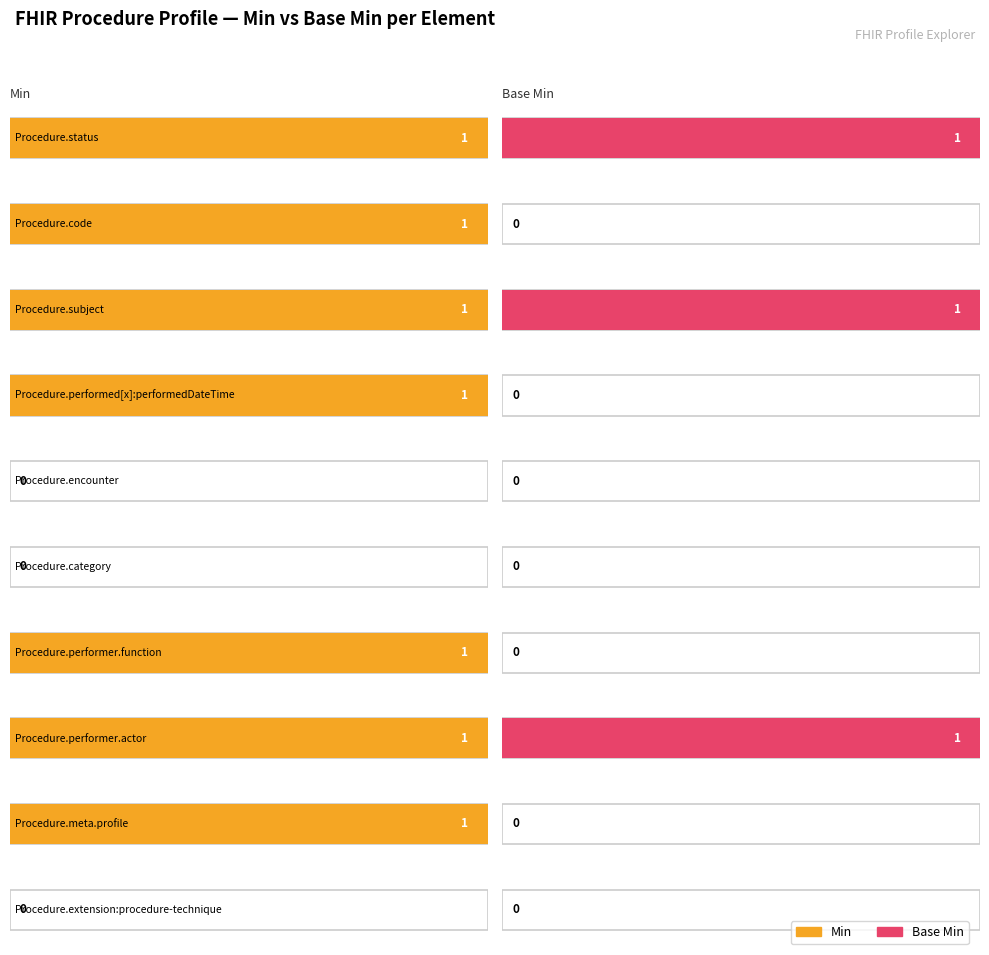

What is the label of the 7th bar from the right?

Procedure.performed[x]:performedDateTime